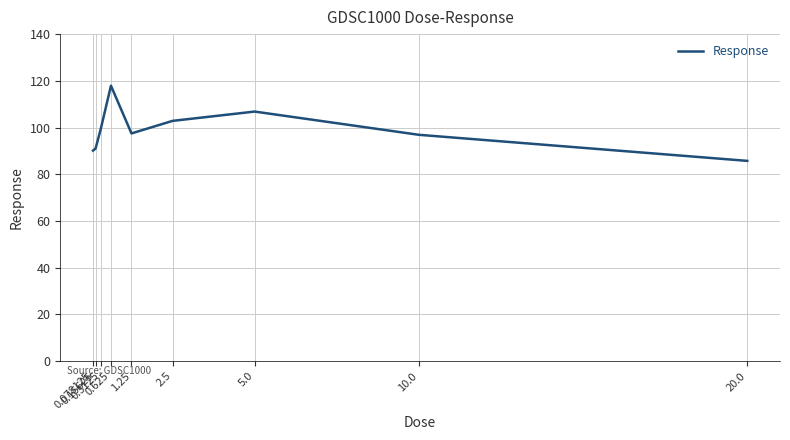

What is the difference between the maximum and minimum values?

32.2